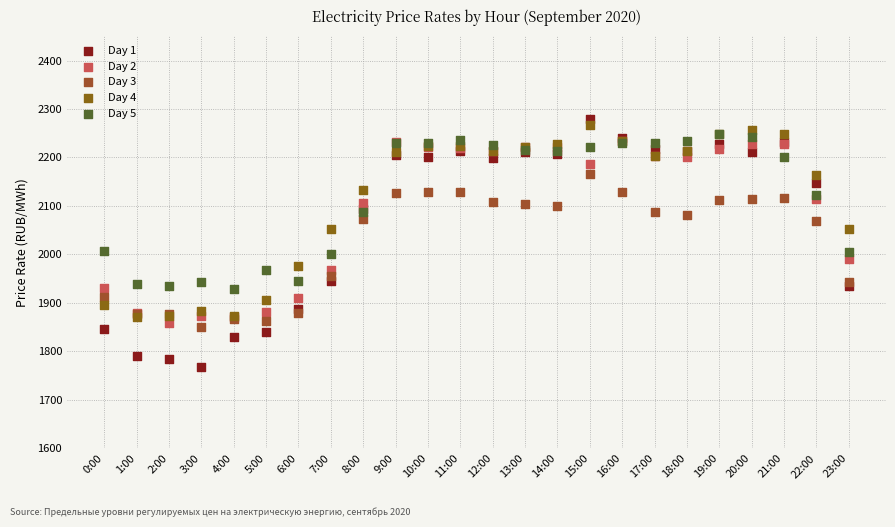

What are all the series names shown in the legend?

Day 1, Day 2, Day 3, Day 4, Day 5